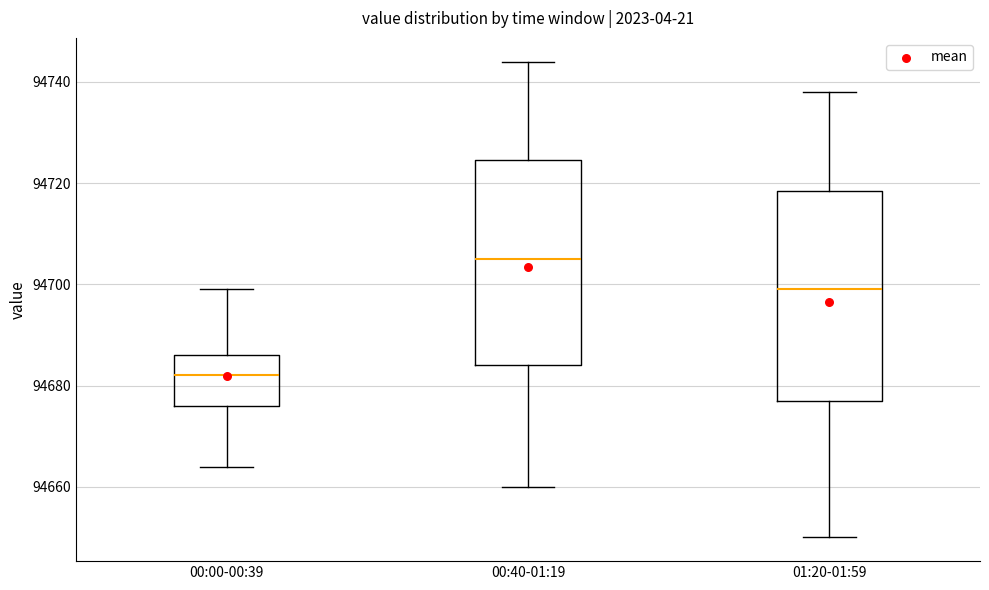

Where is the upper edge of the box for 00:00-00:39 on the y-axis? The values are not printed on the chart, so give them approximately, as read against the axis.

94686